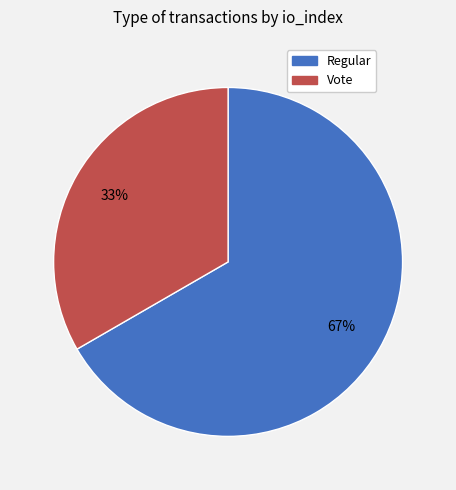

Combined, do Vote and Regular account for over 50%?

Yes